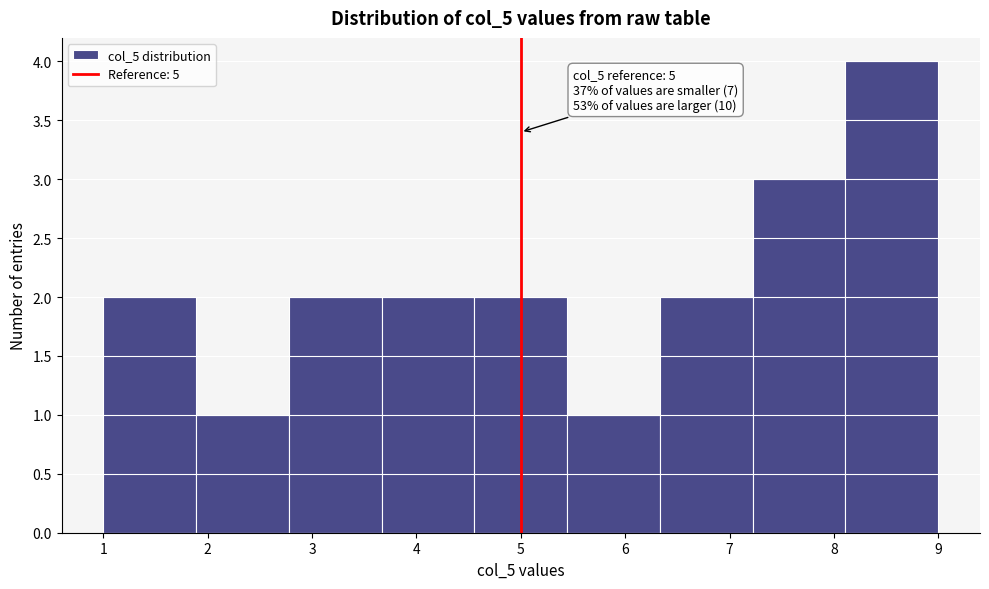

Over which range of the x-axis is the bar tallest?

8.1 to 9.0